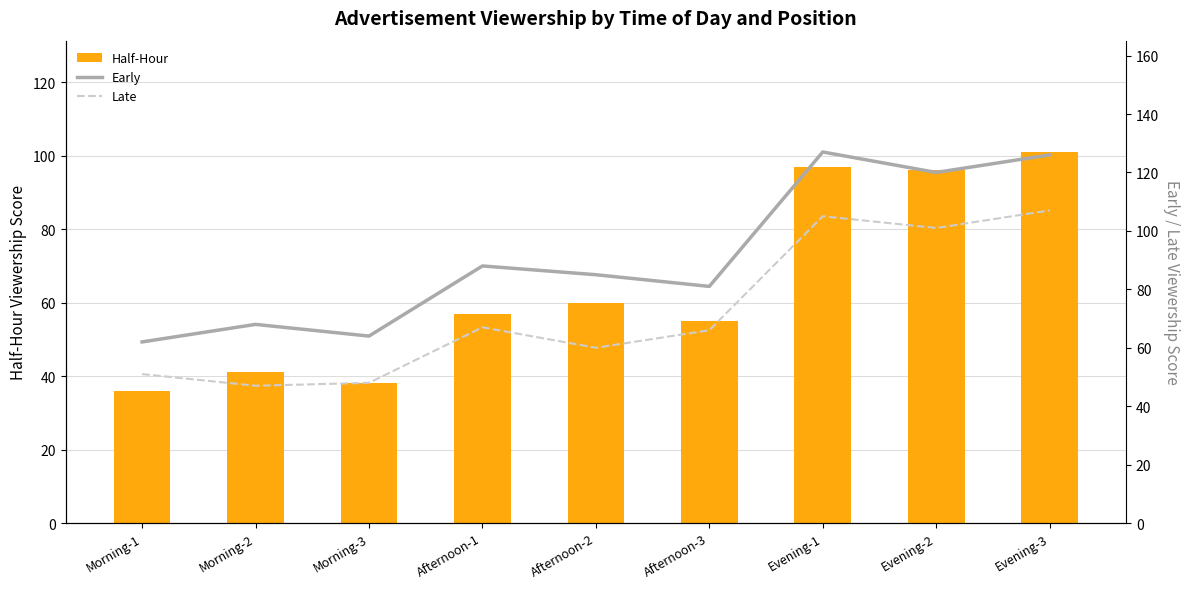

List the labels in order of Early value, largest first.

Evening-1, Evening-3, Evening-2, Afternoon-1, Afternoon-2, Afternoon-3, Morning-2, Morning-3, Morning-1